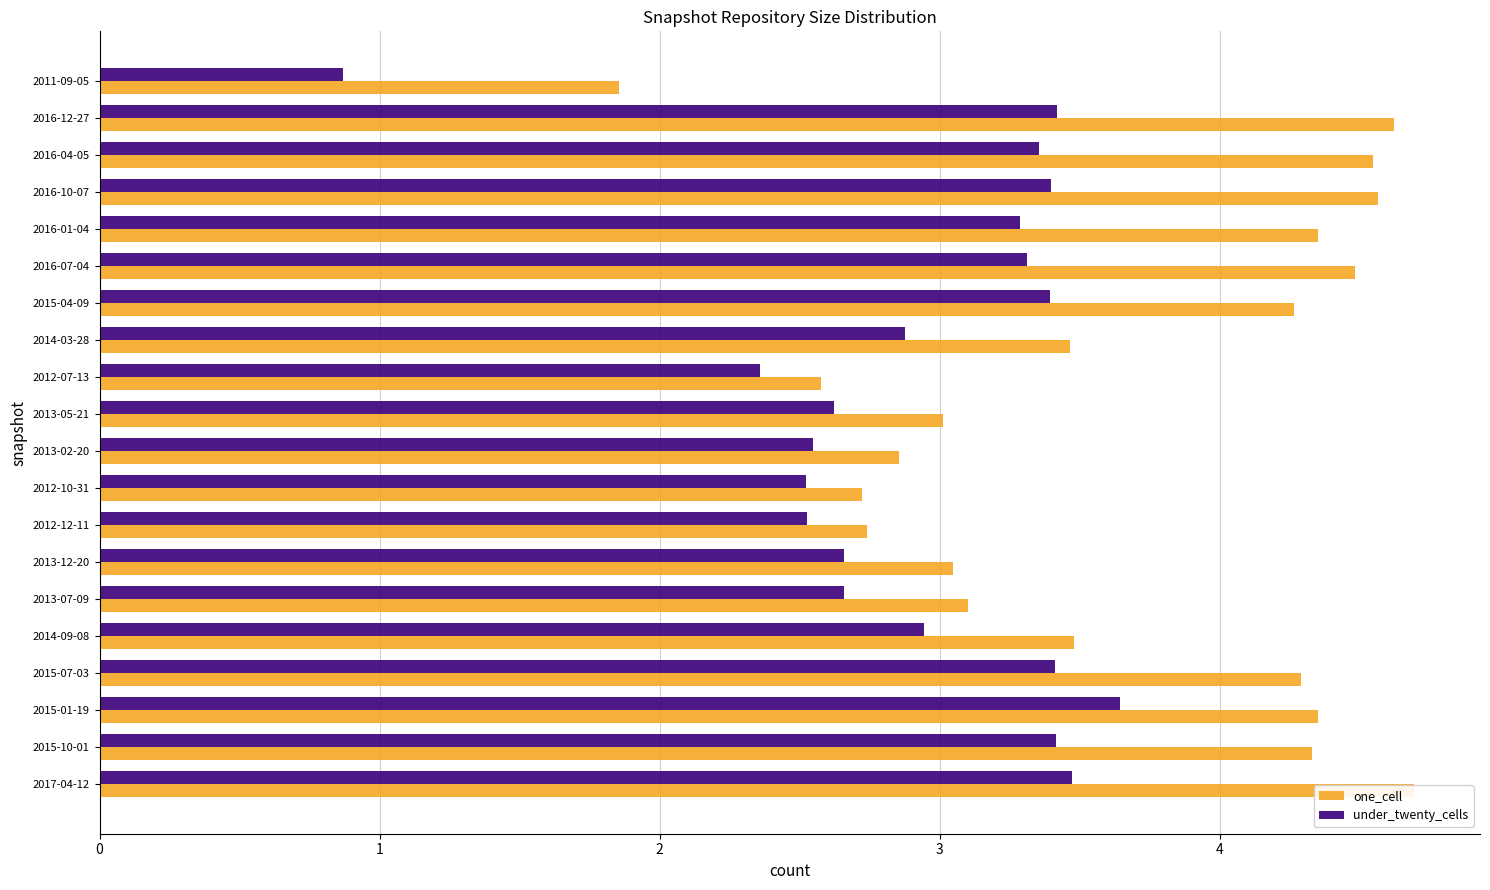

Is the value of one_cell at 2016-04-05 greater than the value of under_twenty_cells at 2012-07-13?

Yes